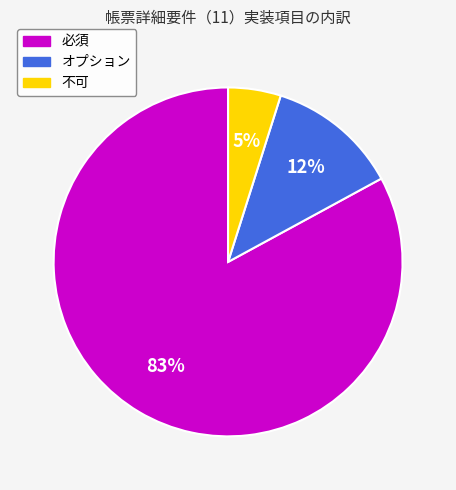

Is there any slice that represents more than half of the pie?

Yes